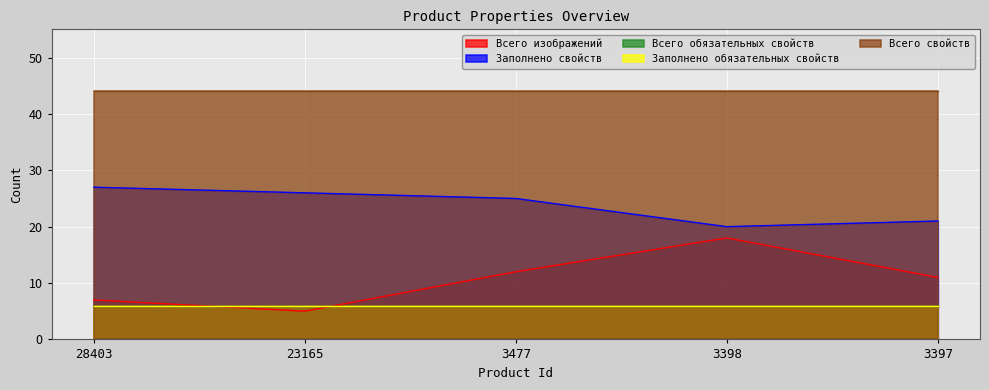

Which series has the largest range (max minus min)?

Всего изображений